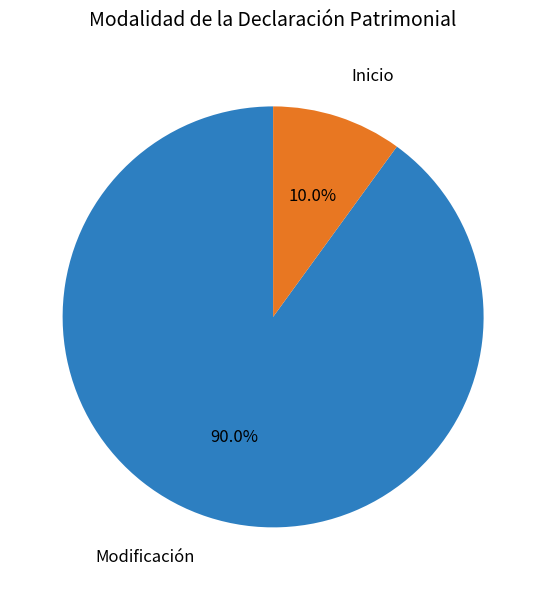

Rank the categories by value from lowest to highest.

Inicio, Modificación